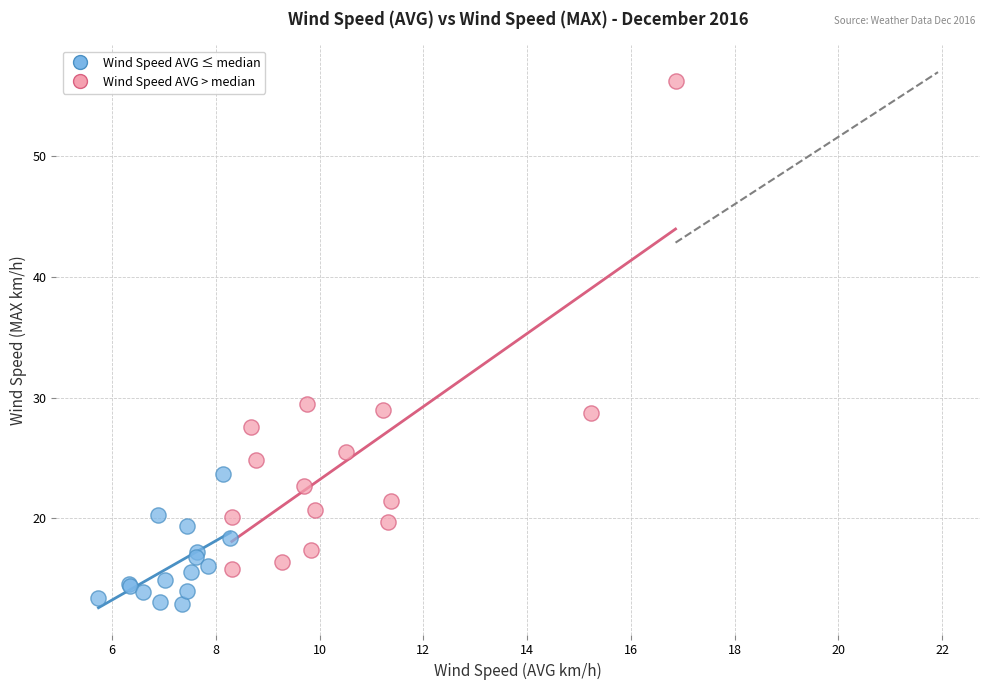

Which series has the largest Y range (max minus min)?

Wind Speed AVG > median